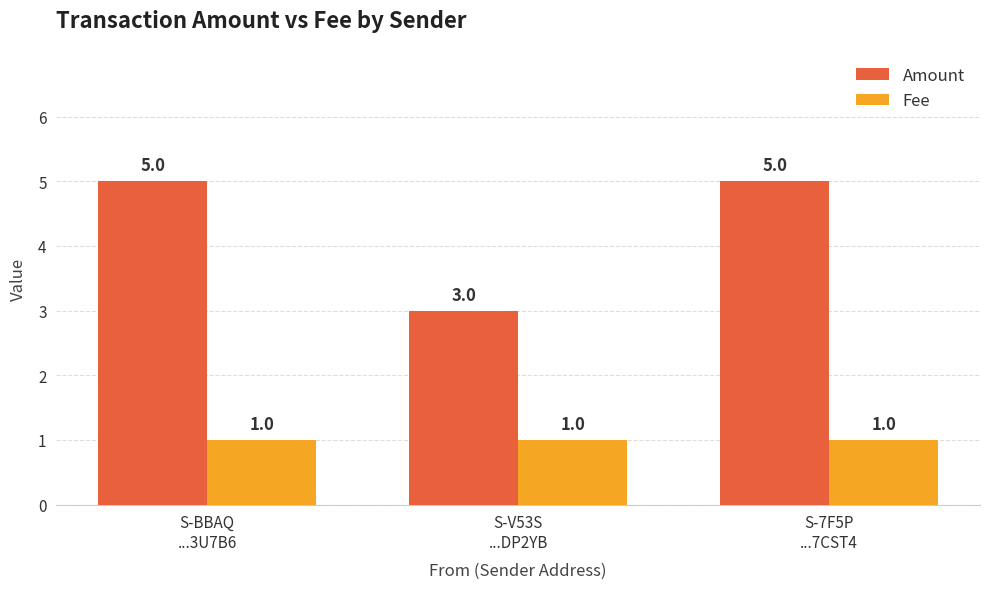

What is the sum of all Amount values?

13